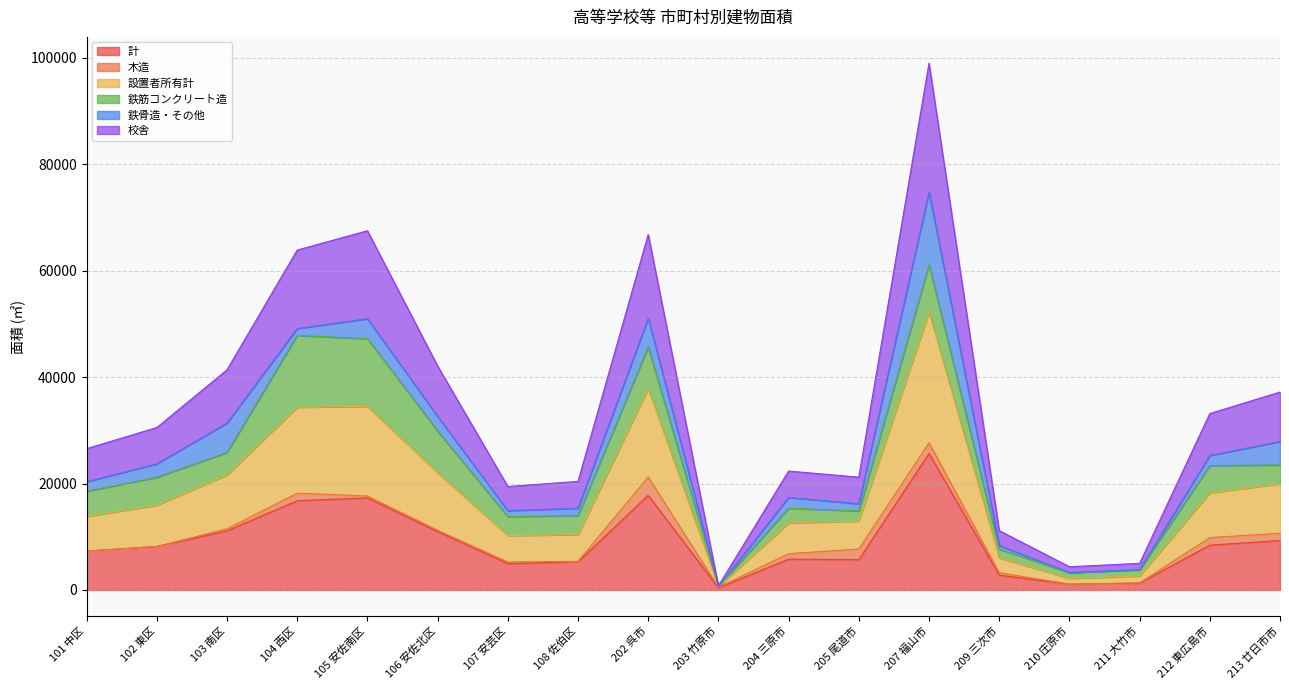

At which category is the sum across all series the highest?

207 福山市